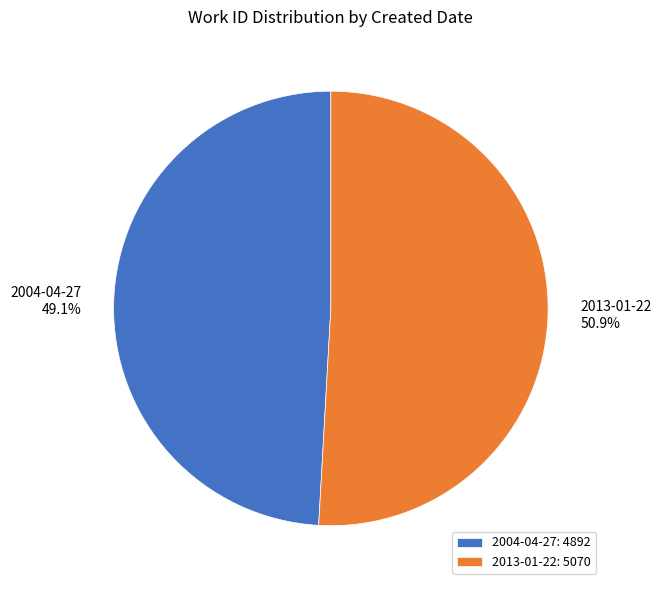

To the nearest percent, what percentage of the pie is 2004-04-27?

49%